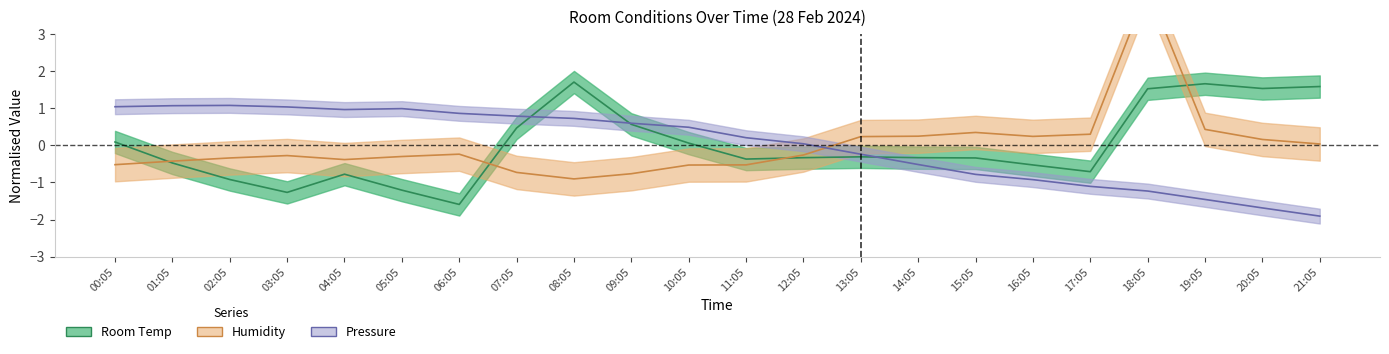

List the series in order of their peak value, lowest first.

Pressure, Room Temp, Humidity